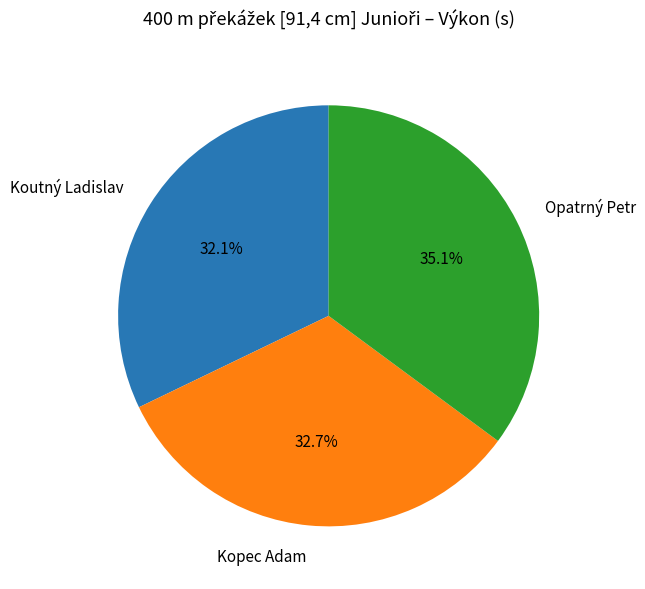

Which category has the smallest portion of the pie?

Koutný Ladislav